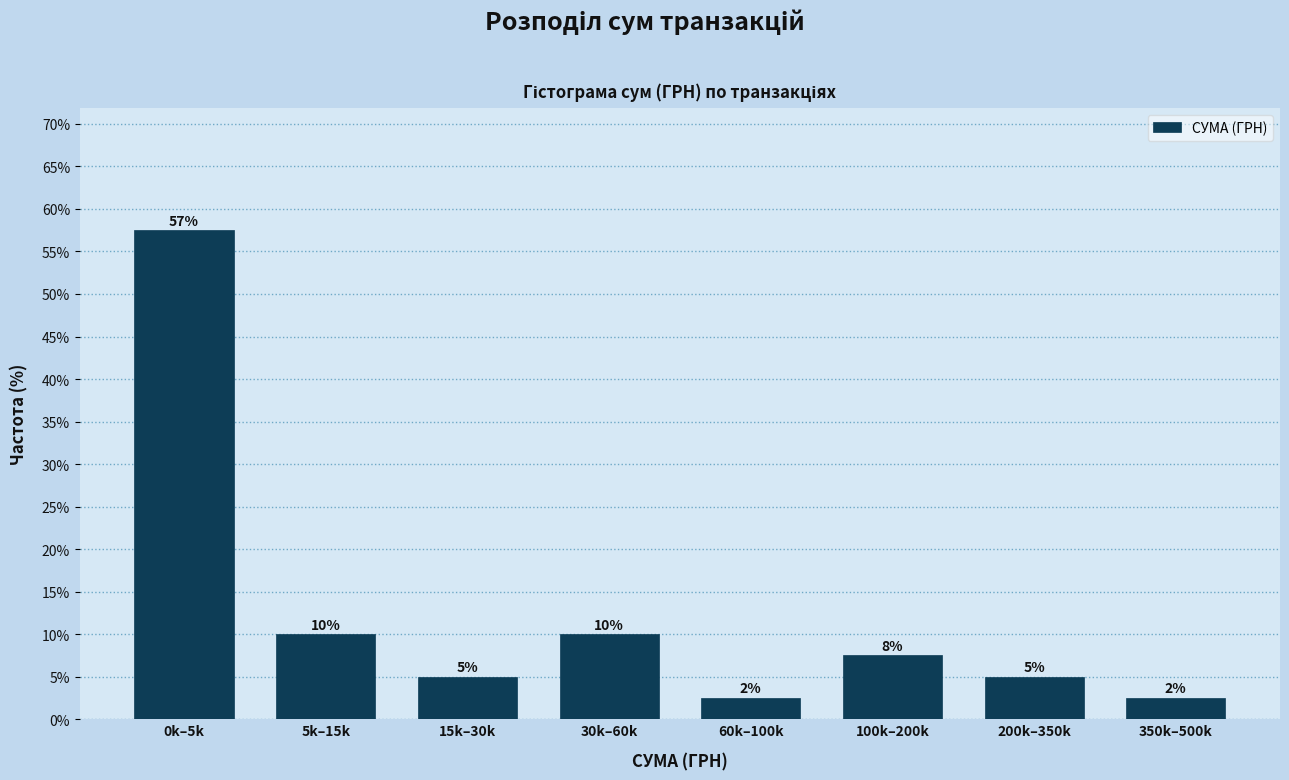

What is the difference between the maximum and minimum values?

55.0